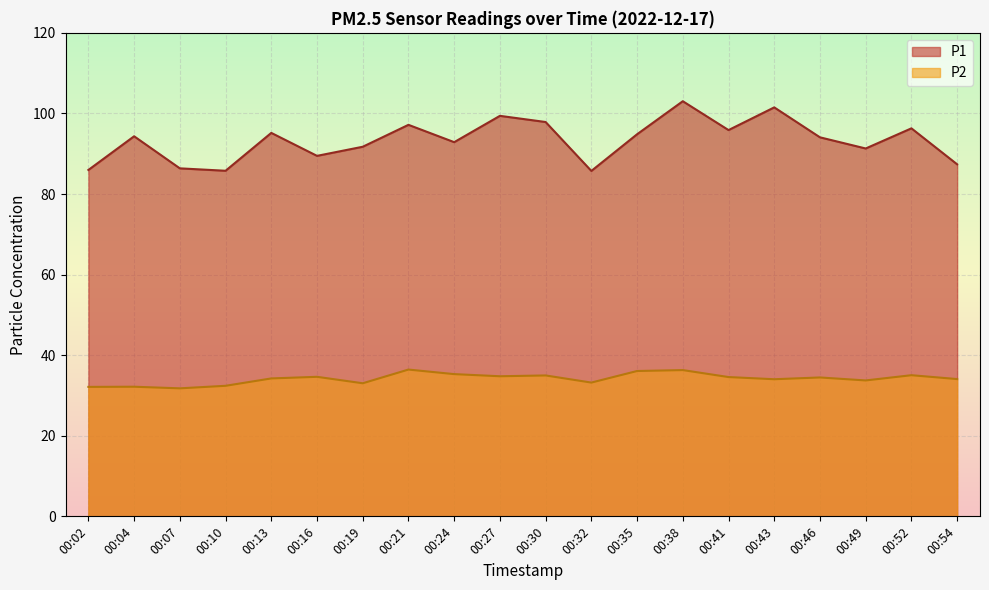

True or false: P1 has more than 2 interior local peaks.

True